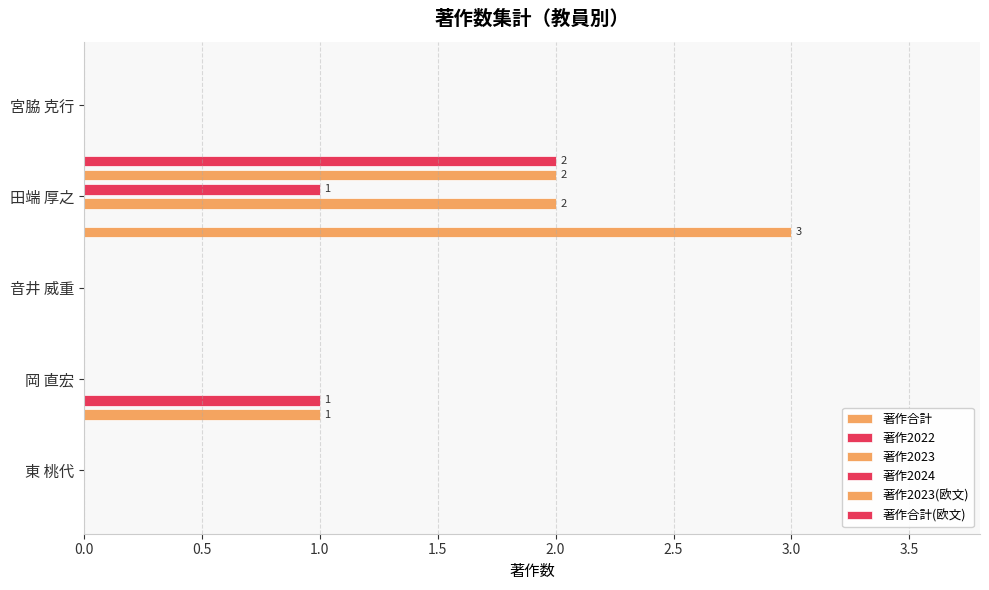

What is the total value across all series at 田端 厚之?

10